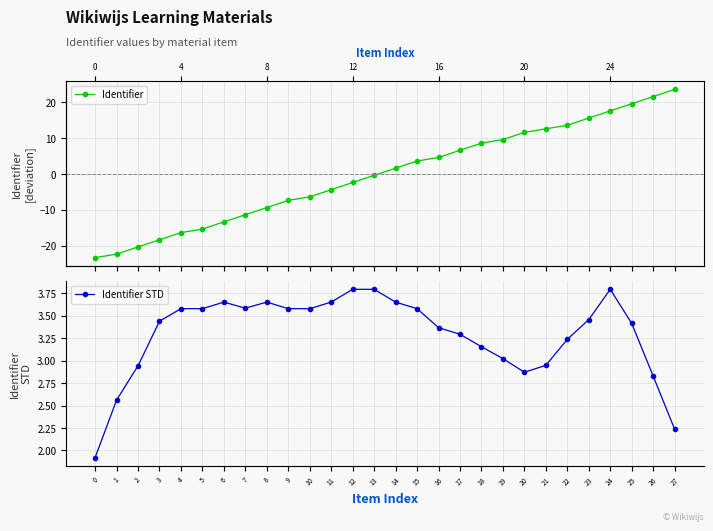

How many interior local valleys does the Identifier STD series have?

2